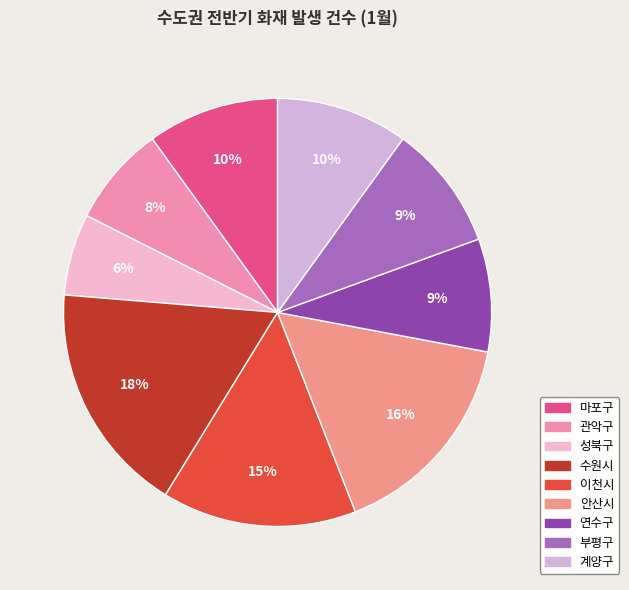

Which slice is the largest?

수원시